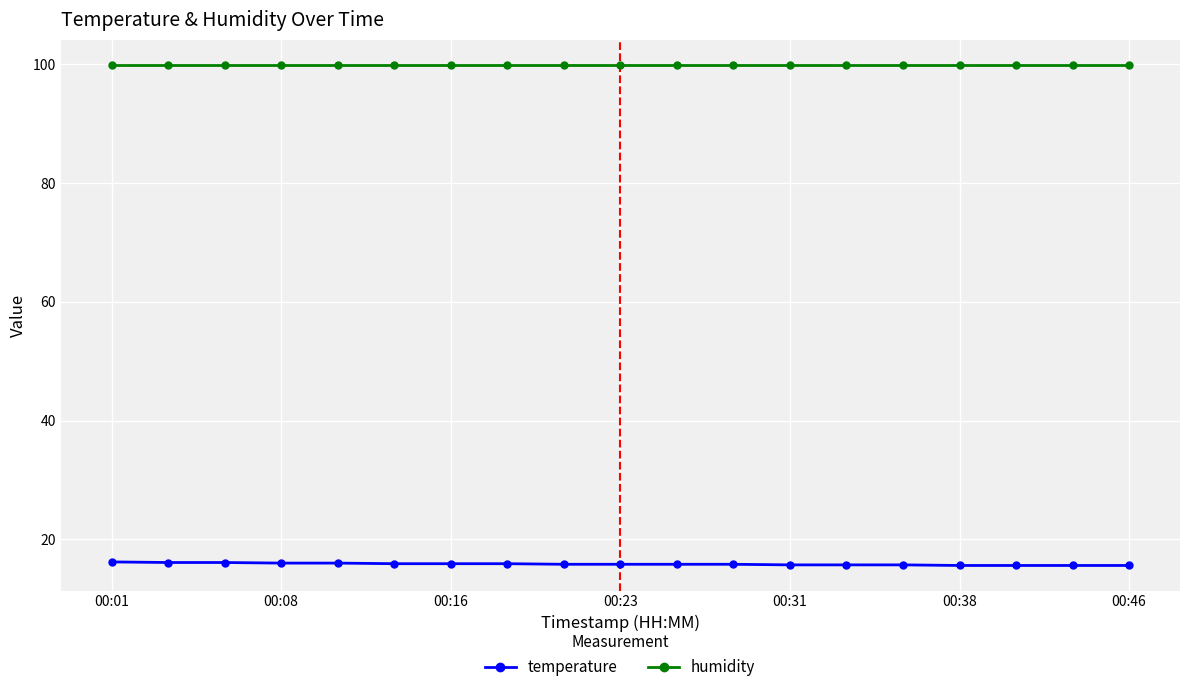

True or false: temperature and humidity cross at least once.

False